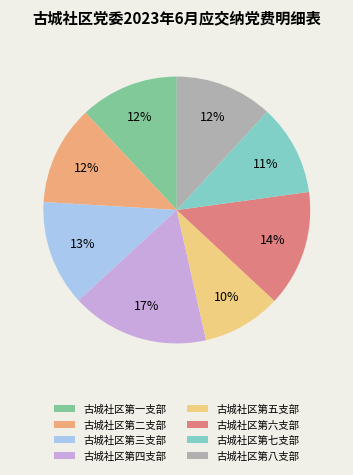

Which slice is the largest?

古城社区第四支部